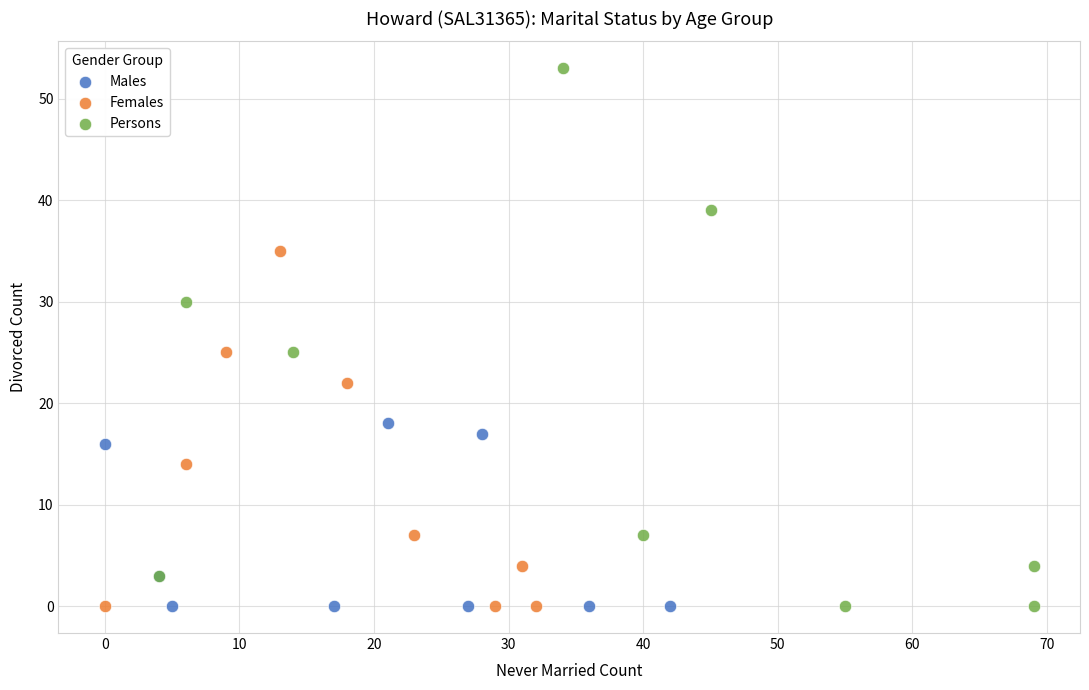

Which series has the widest spread of Y values?

Persons